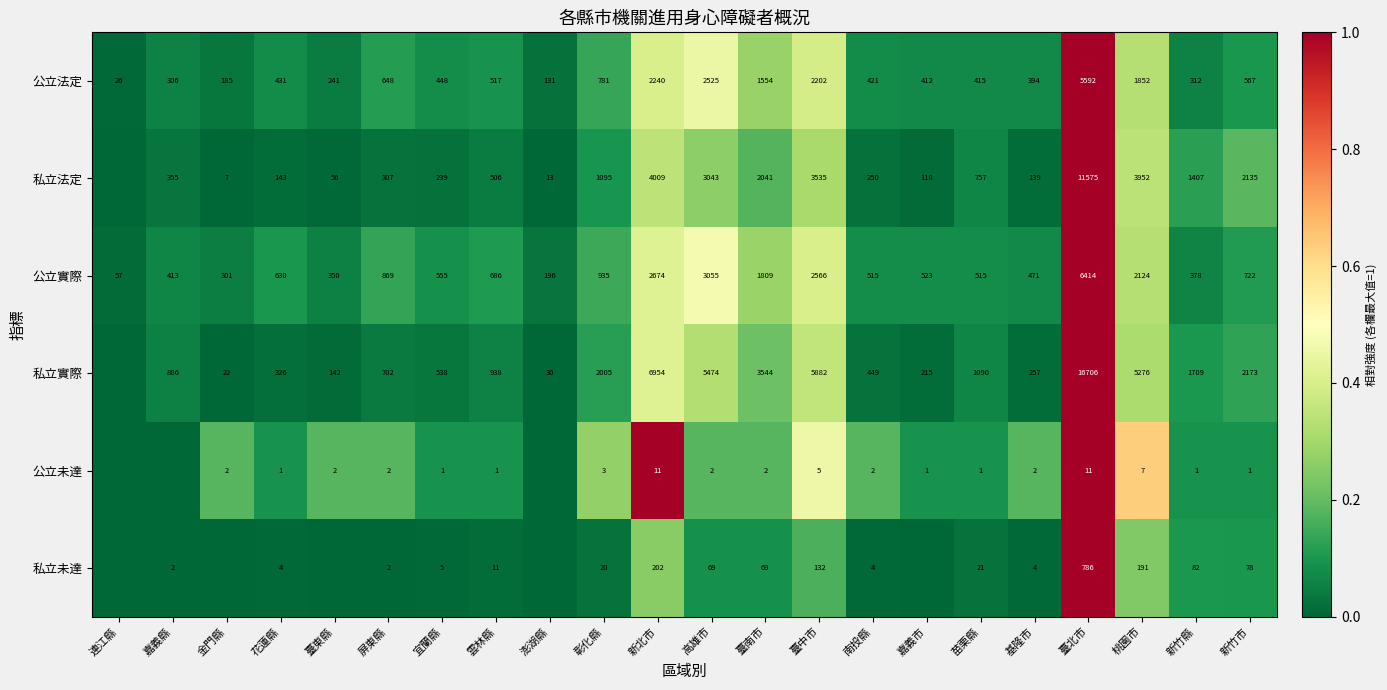

Which has a higher value, 南投縣 or 連江縣?

南投縣